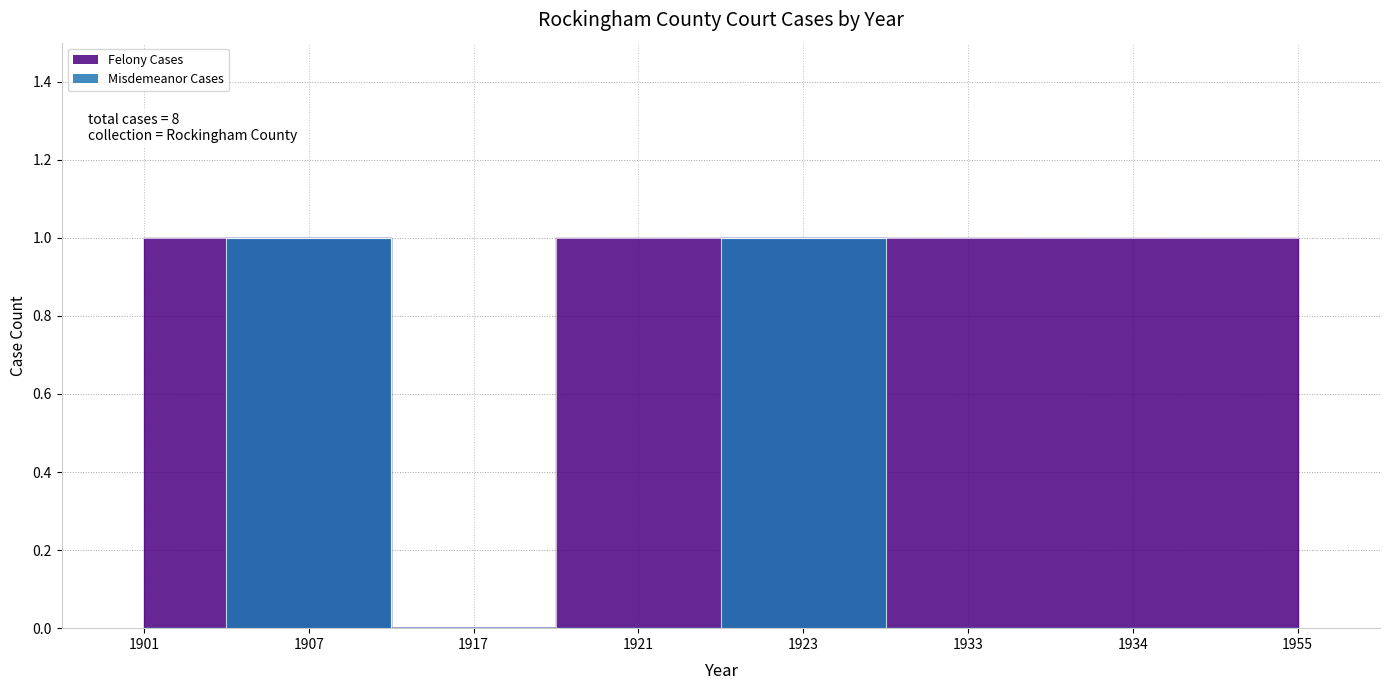

Rank the categories by Misdemeanor Cases value from lowest to highest.

1955, 1901, 1921, 1917, 1933, 1934, 1907, 1923